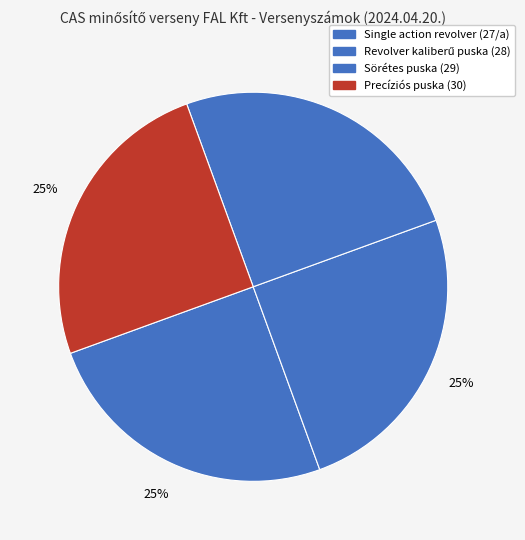

How many segments does this pie chart have?

4